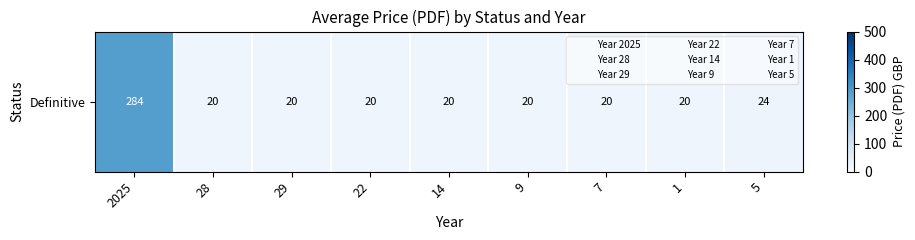

Count the number of data series in this chart.

1